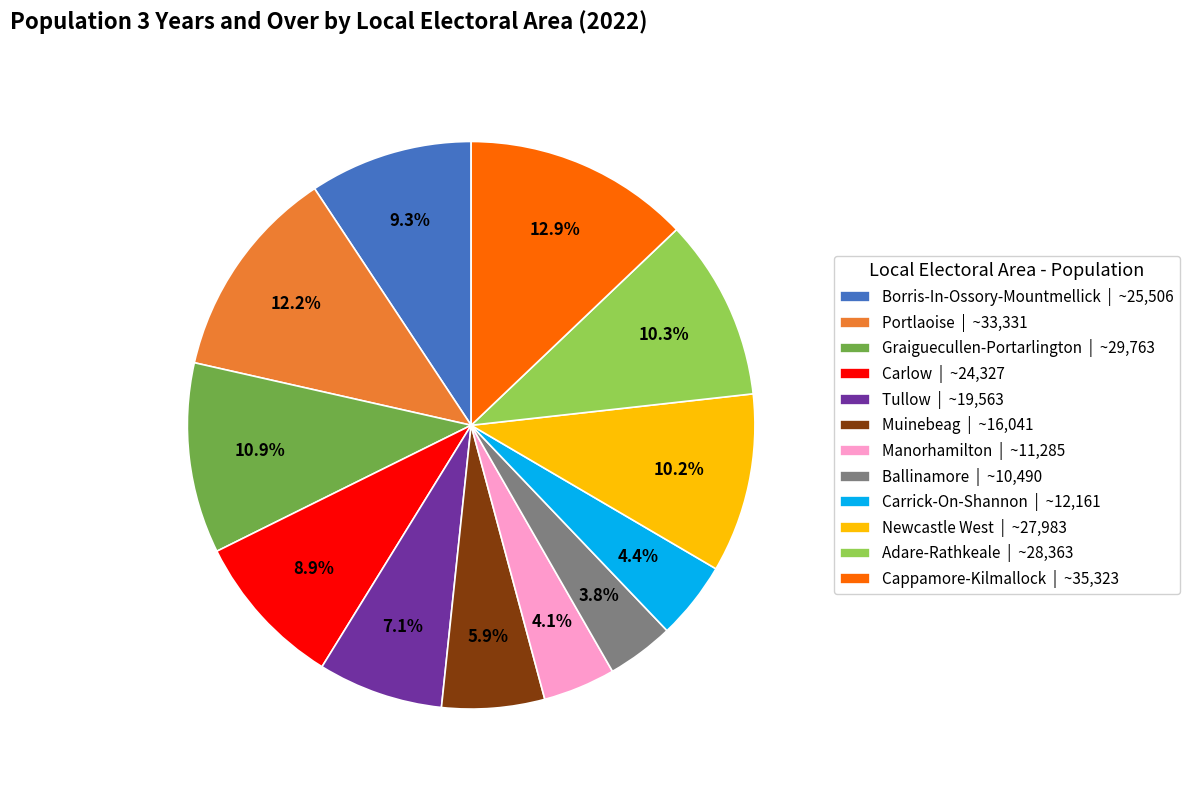

Approximately how many times larger is the value at Cappamore-Kilmallock compared to Carrick-On-Shannon?

2.9